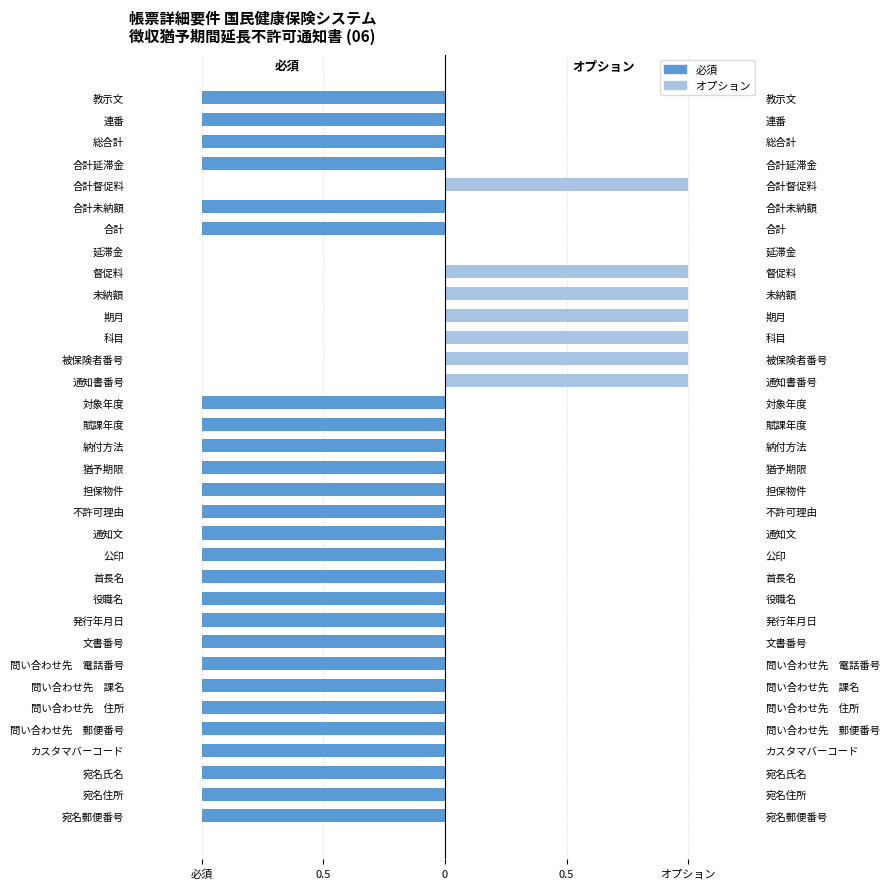

Which series has the largest range (max minus min)?

必須